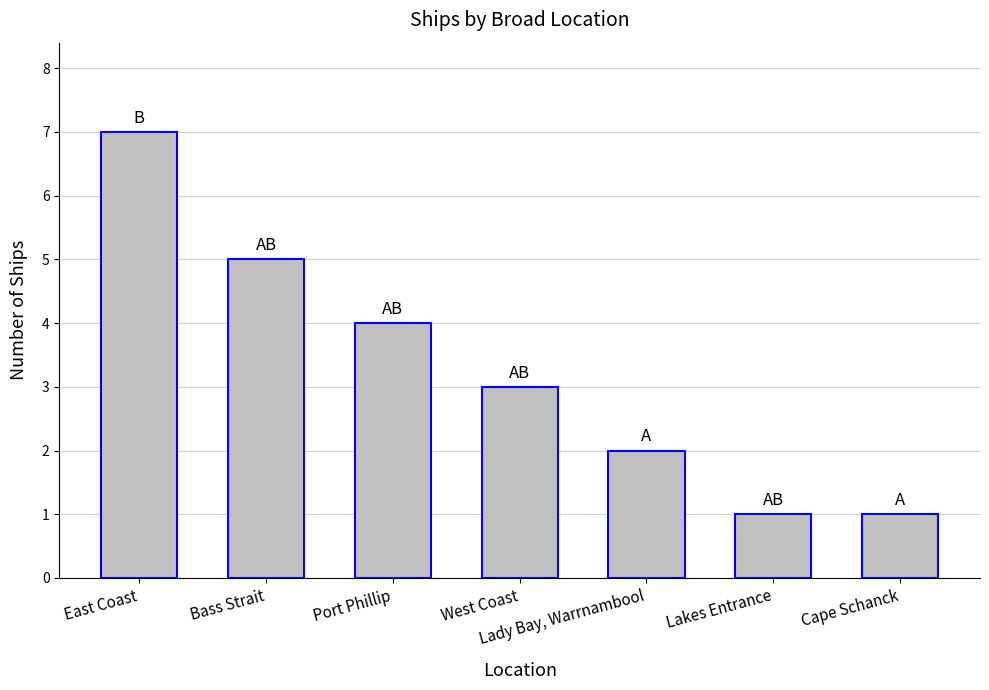

What is the maximum value shown in the chart?

7